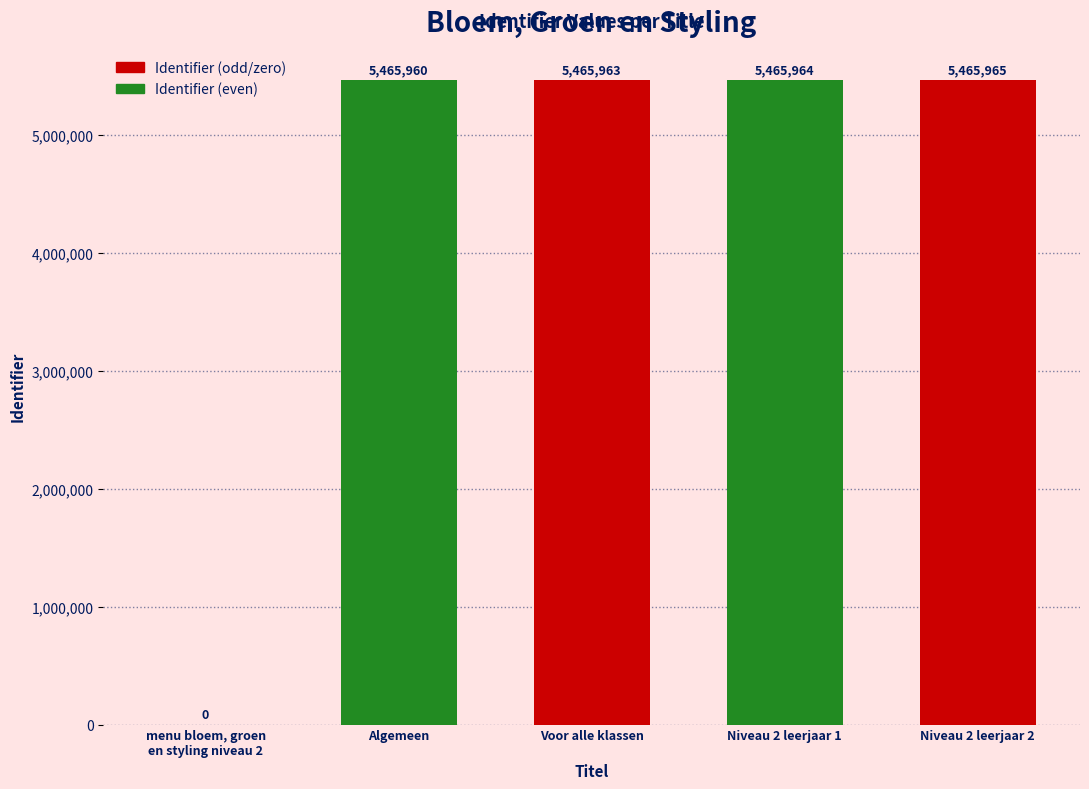

Reading left to right, list all the values displayed in this chart.

menu bloem, groen
en styling niveau 2=0	Algemeen=5465960	Voor alle klassen=5465963	Niveau 2 leerjaar 1=5465964	Niveau 2 leerjaar 2=5465965